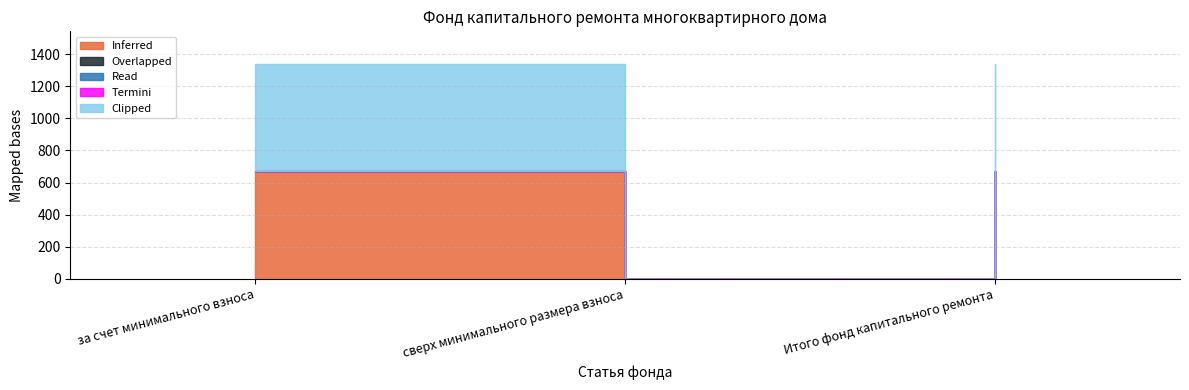

What is the spread (max minus min) of values at за счет минимального взноса?

670.1